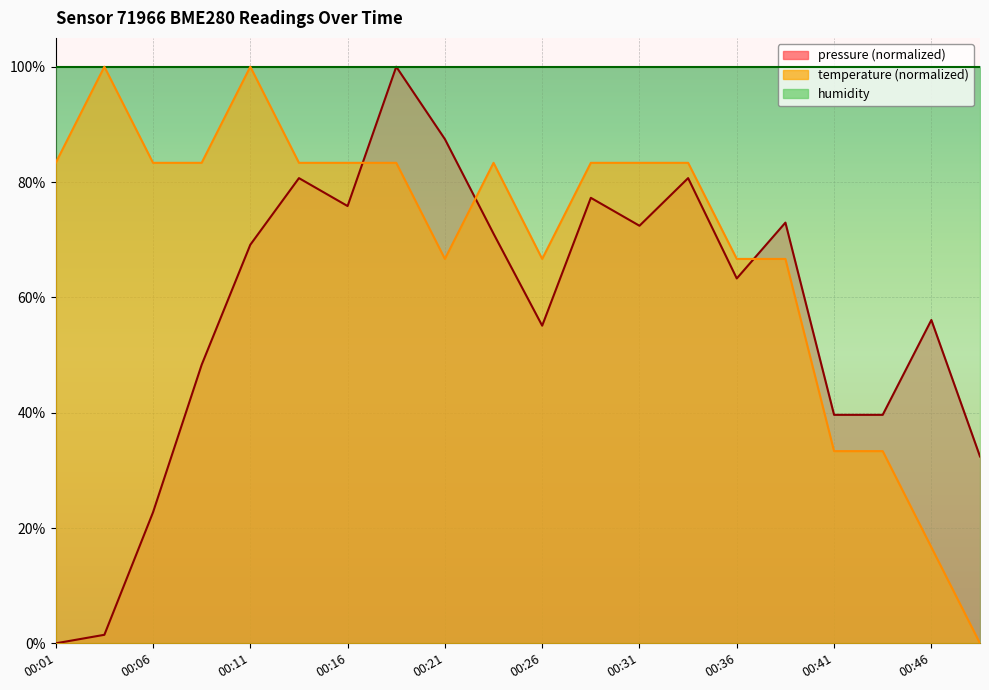

At which category is the sum across all series the highest?

00:18